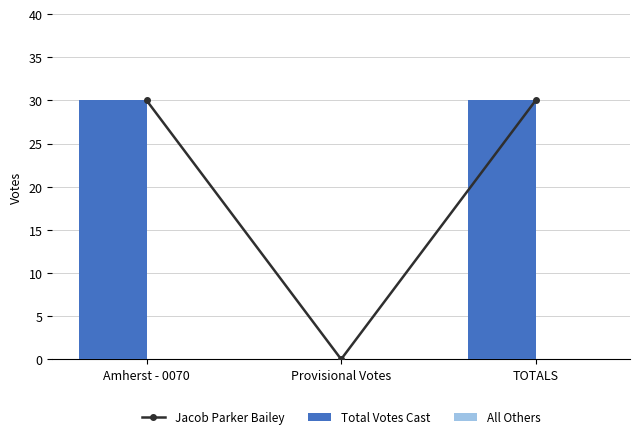

What is the label of the 2nd bar from the left?

Provisional Votes